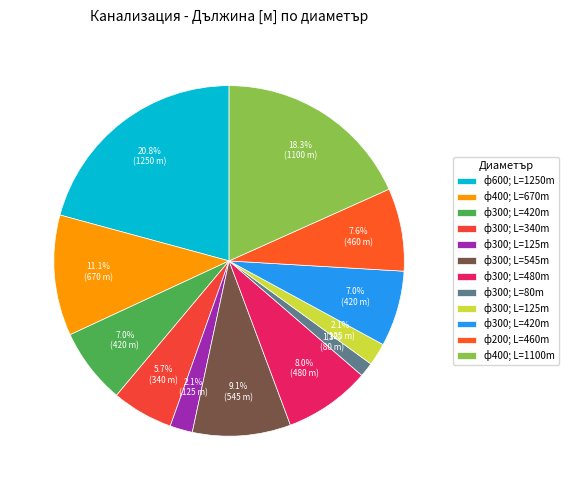

Is there a majority slice in this chart?

No